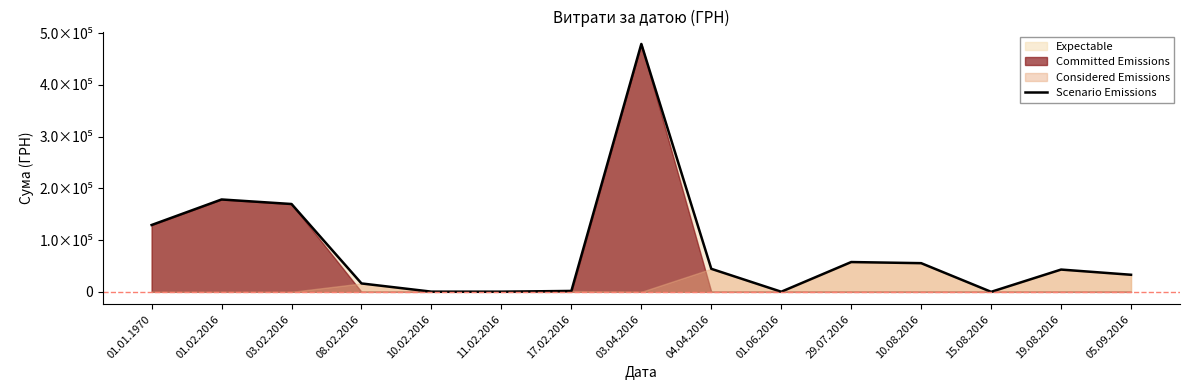

What is the ratio of the value at 05.09.2016 to the value at 03.04.2016?

0.1